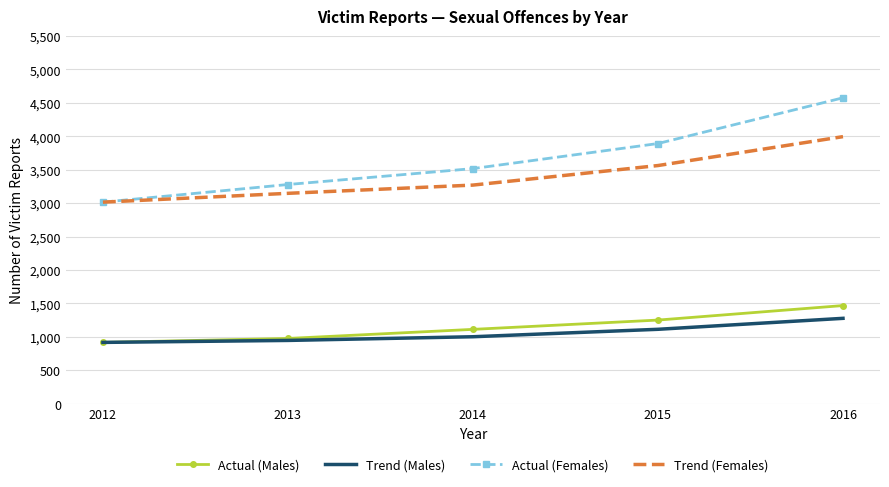

Which series has the largest total across all categories?

Actual (Females)